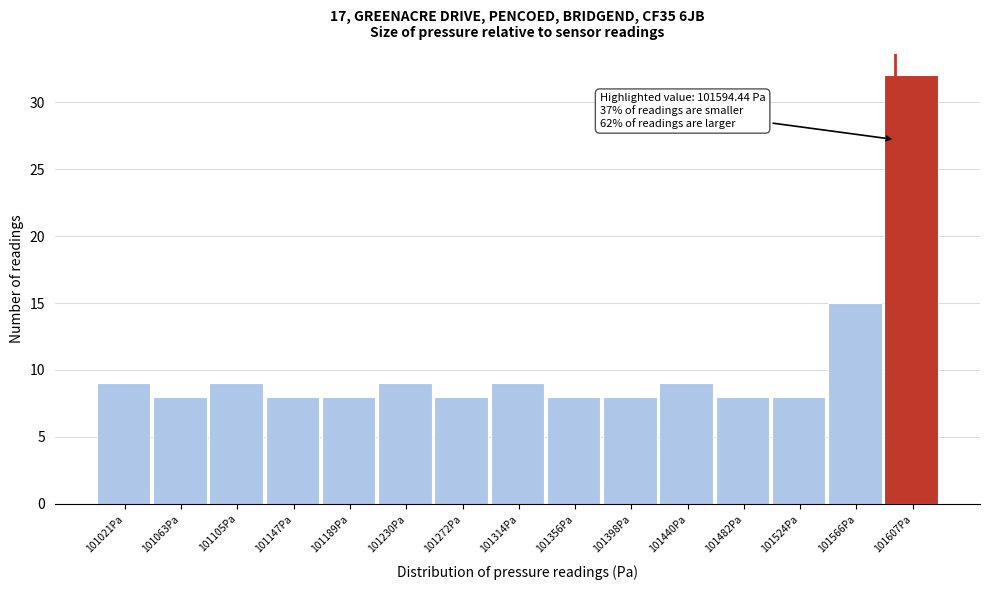

Over which range of the x-axis is the bar tallest?

101585 to 101630